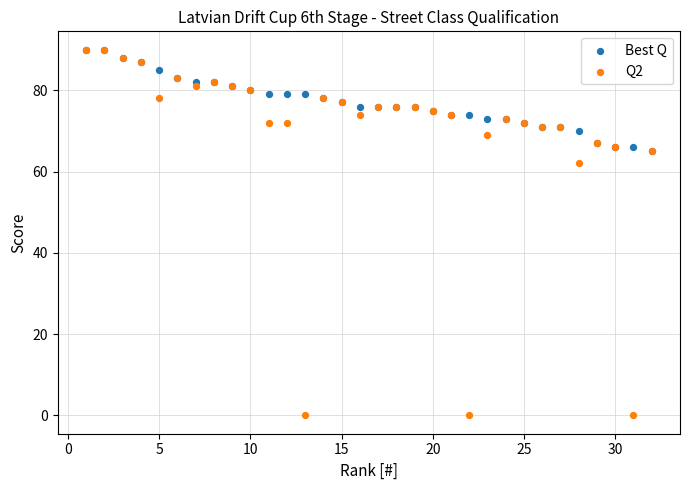

What are all the series names shown in the legend?

Best Q, Q2